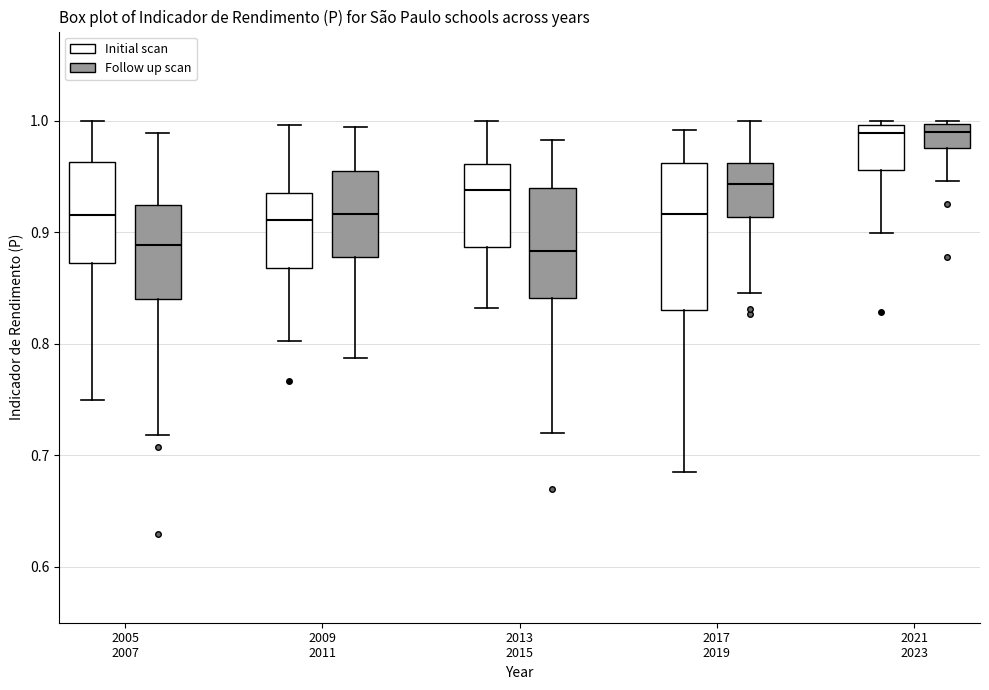

Comparing the boxes themselves (not the whiskers), which one is the tallest?

2017 2019 (Initial scan)